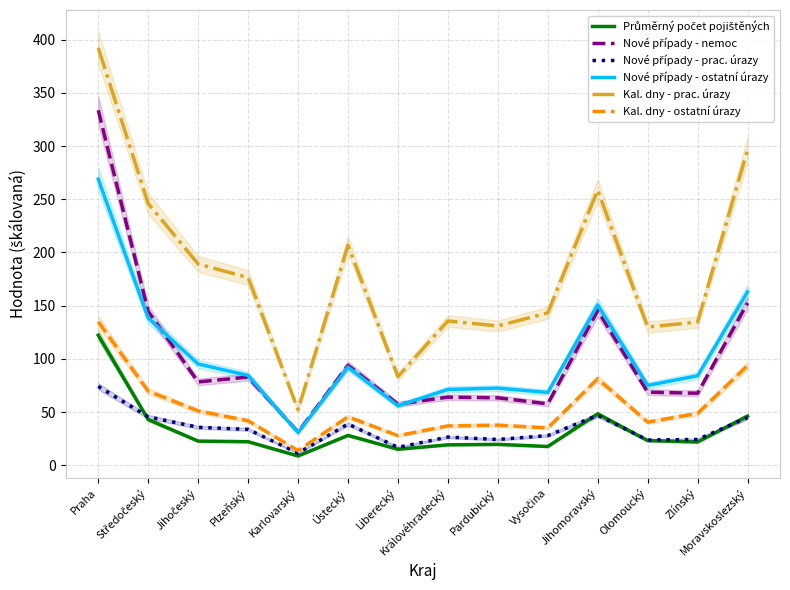

True or false: Kal. dny - prac. úrazy and Nové případy - prac. úrazy cross at least once.

False